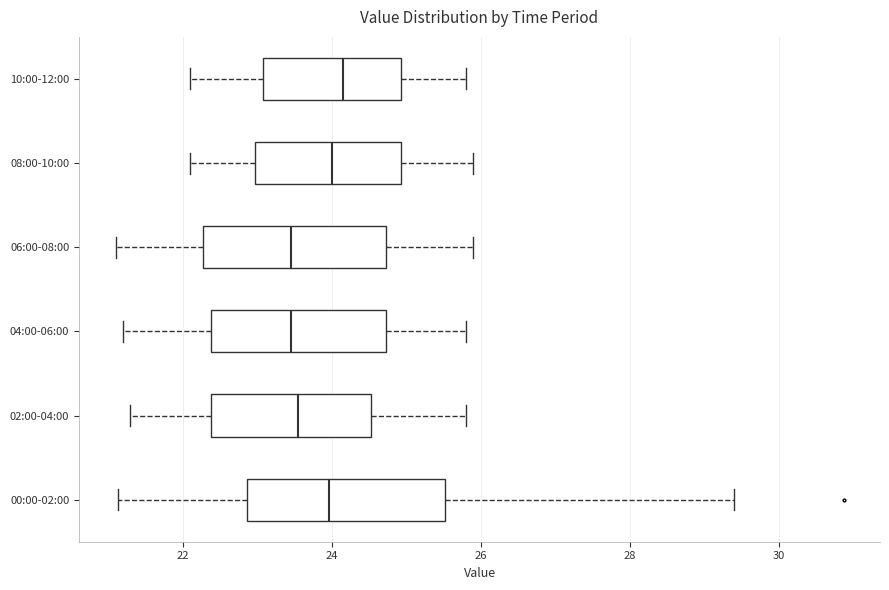

Reading bottom to top, read every box against the x-axis: the position of its median line, the range the box covers, and the ends of its whiskers. The values are not printed on the chart, so give them approximately, as read against the axis.

00:00-02:00: median 24.0, box 22.8 to 25.6, whiskers 21.2 to 29.4
02:00-04:00: median 23.6, box 22.4 to 24.6, whiskers 21.4 to 25.8
04:00-06:00: median 23.4, box 22.4 to 24.8, whiskers 21.2 to 25.8
06:00-08:00: median 23.4, box 22.2 to 24.8, whiskers 21.2 to 26.0
08:00-10:00: median 24.0, box 23.0 to 25.0, whiskers 22.2 to 26.0
10:00-12:00: median 24.2, box 23.0 to 25.0, whiskers 22.2 to 25.8